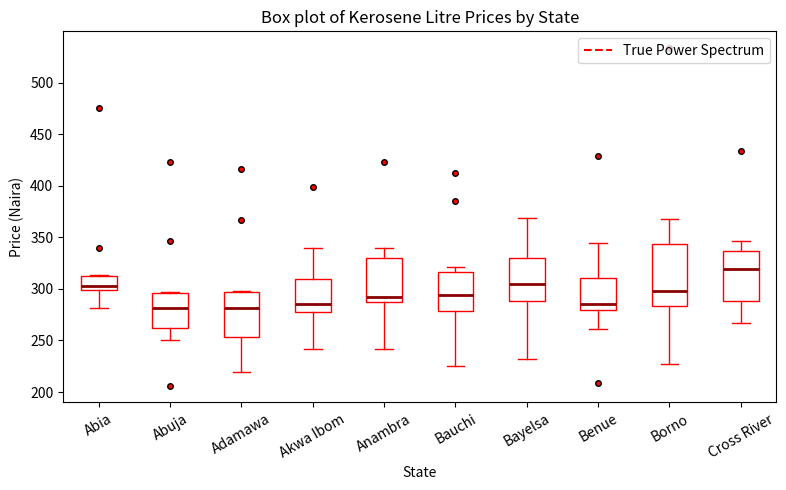

Where does the lower whisker of the box for Bauchi end on the y-axis? The values are not printed on the chart, so give them approximately, as read against the axis.

225